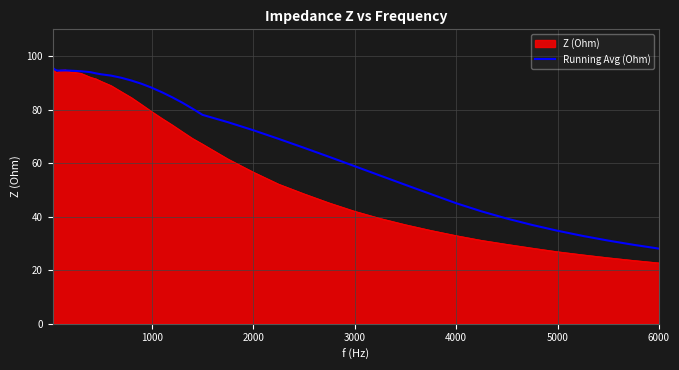

Which series has the largest total across all categories?

Running Avg (Ohm)